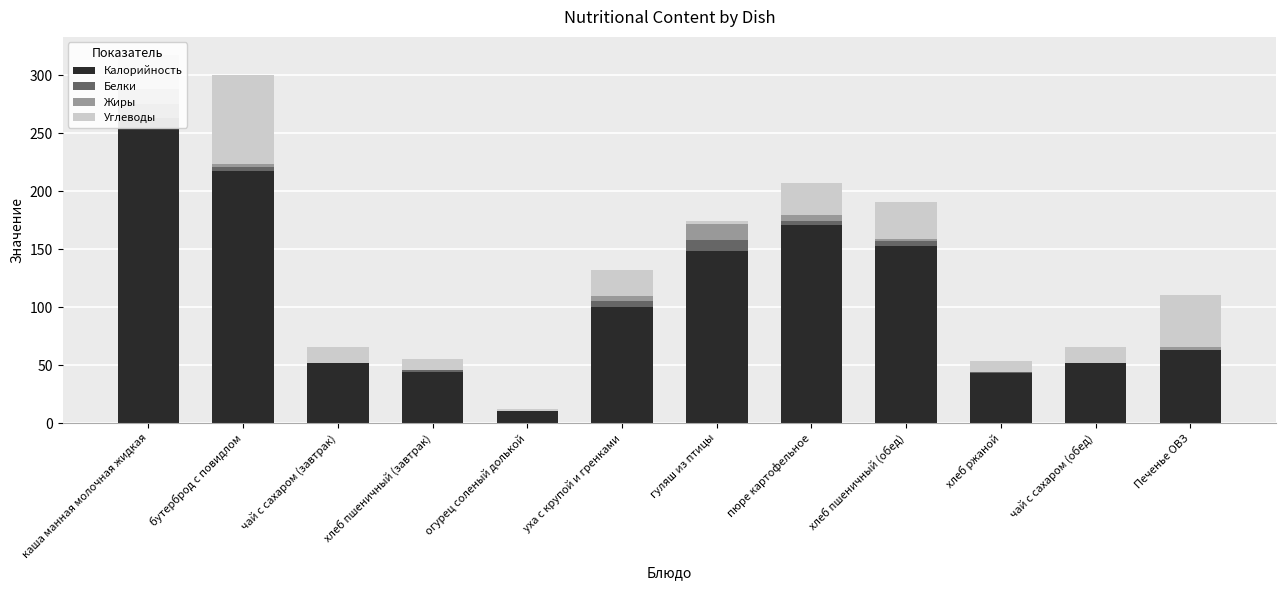

What is the difference between the maximum and minimum values in the Белки series?

12.1